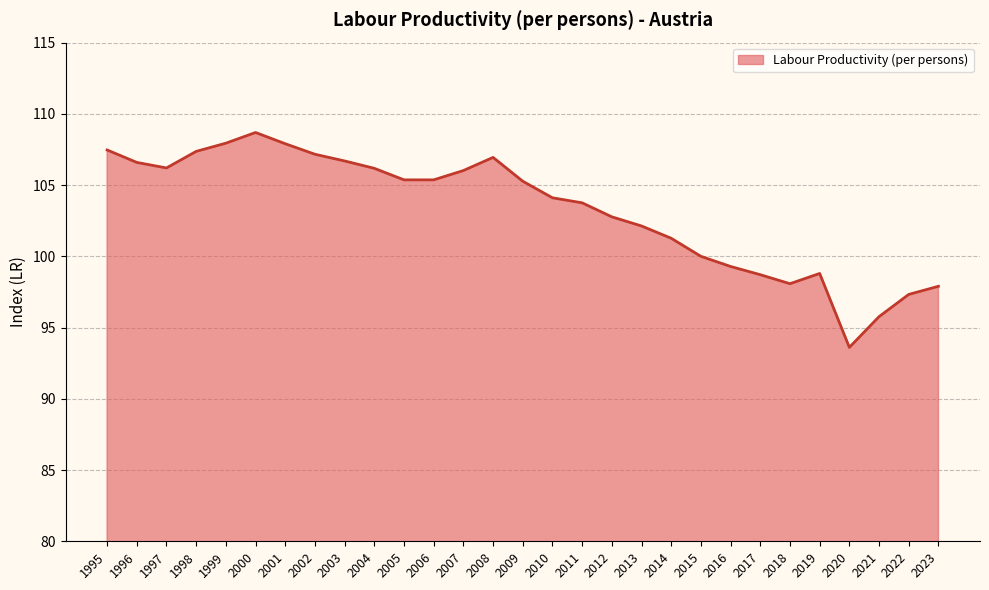

What is the smallest value displayed?

93.6